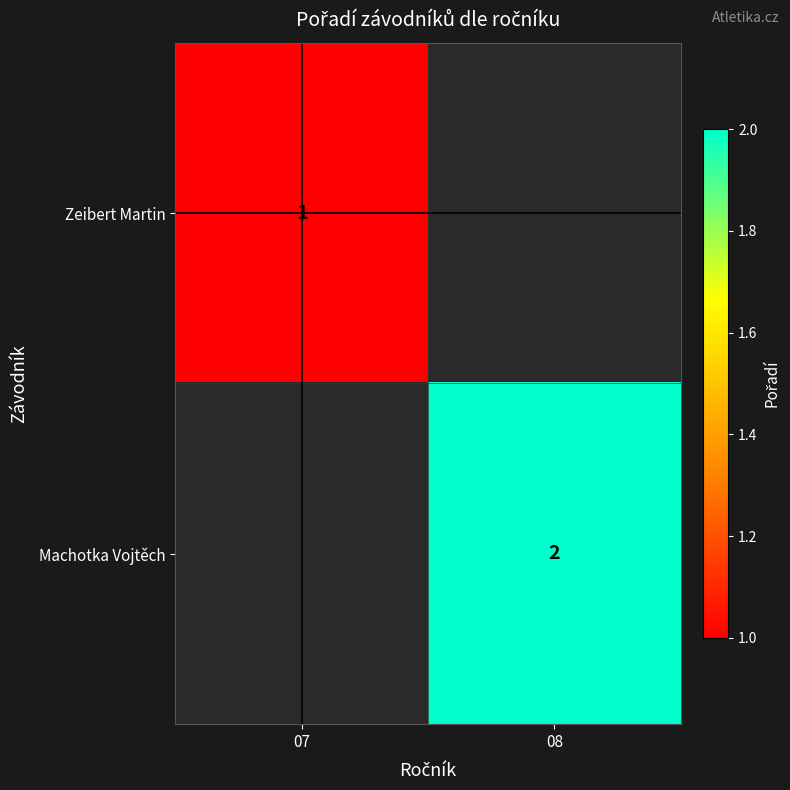

Is it true that Machotka Vojtěch equals 1 at 08?

False